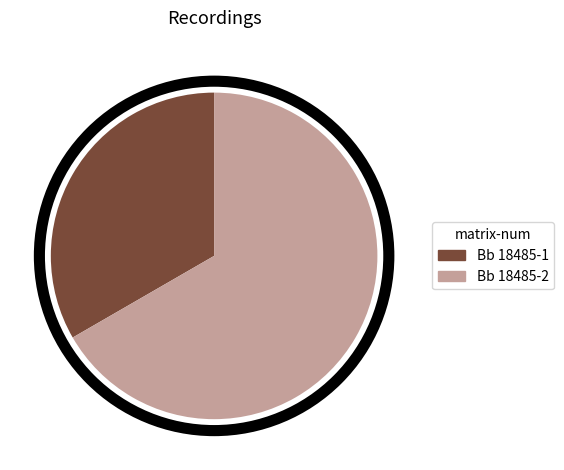

How many segments does this pie chart have?

2